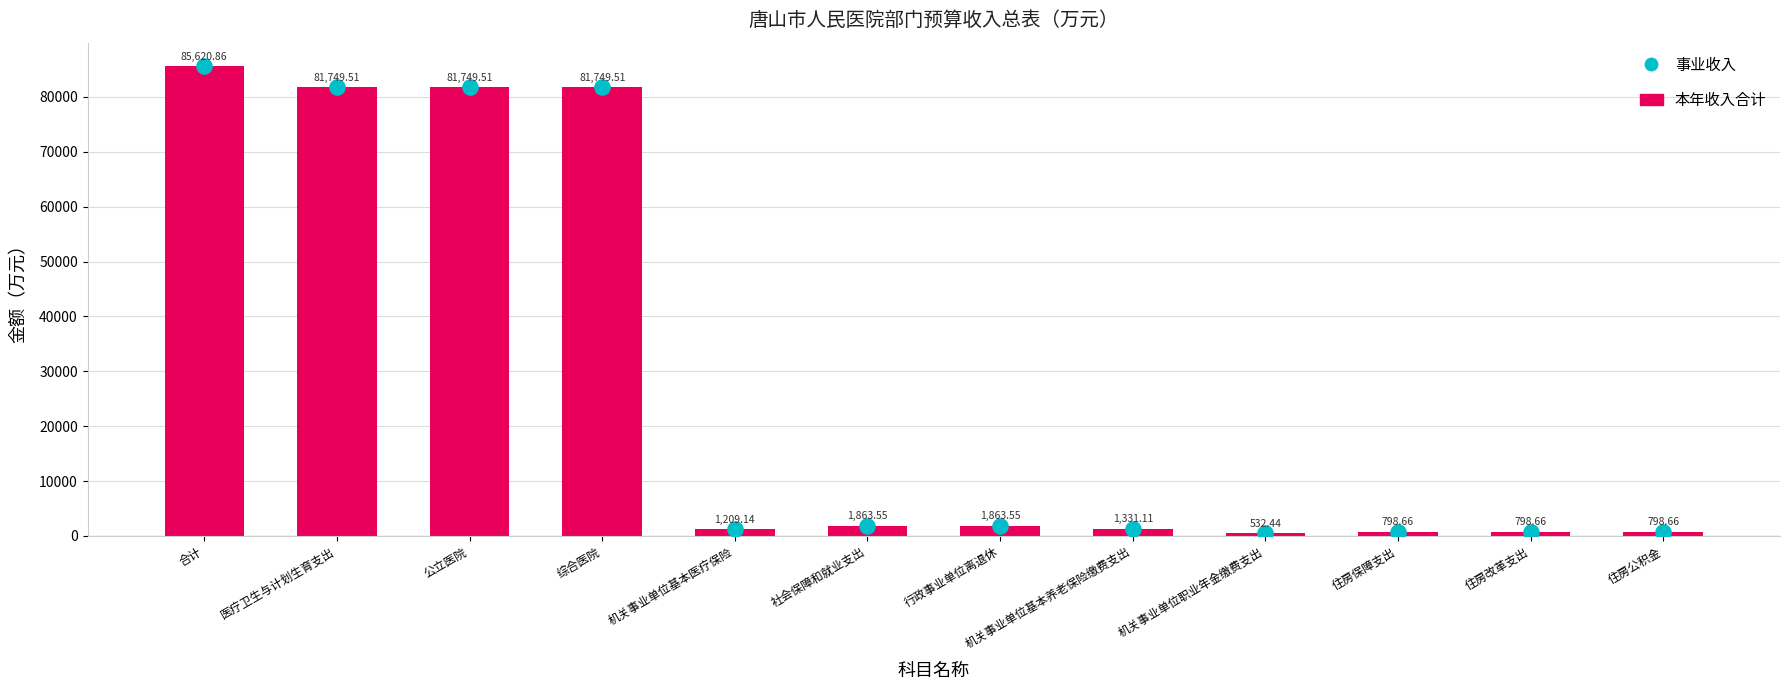

Which series has the largest total across all categories?

本年收入合计